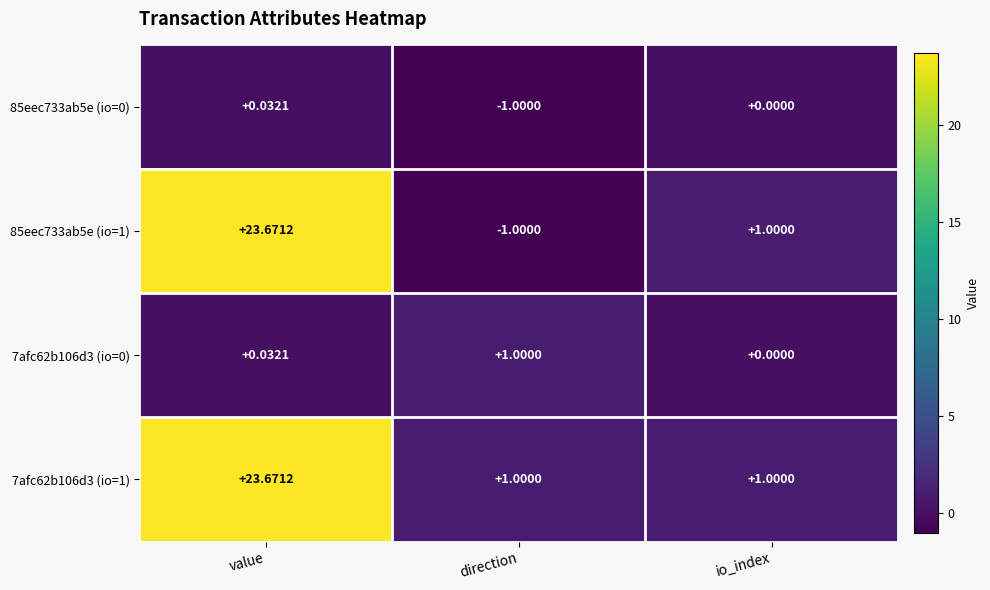

What is the difference between the highest and lowest values at io_index?

1.0